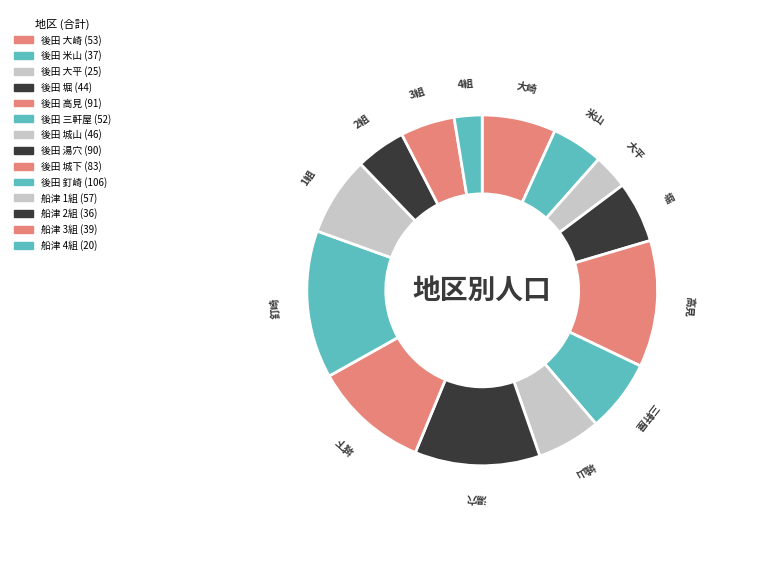

Which category has the biggest portion of the pie?

後田 釘崎